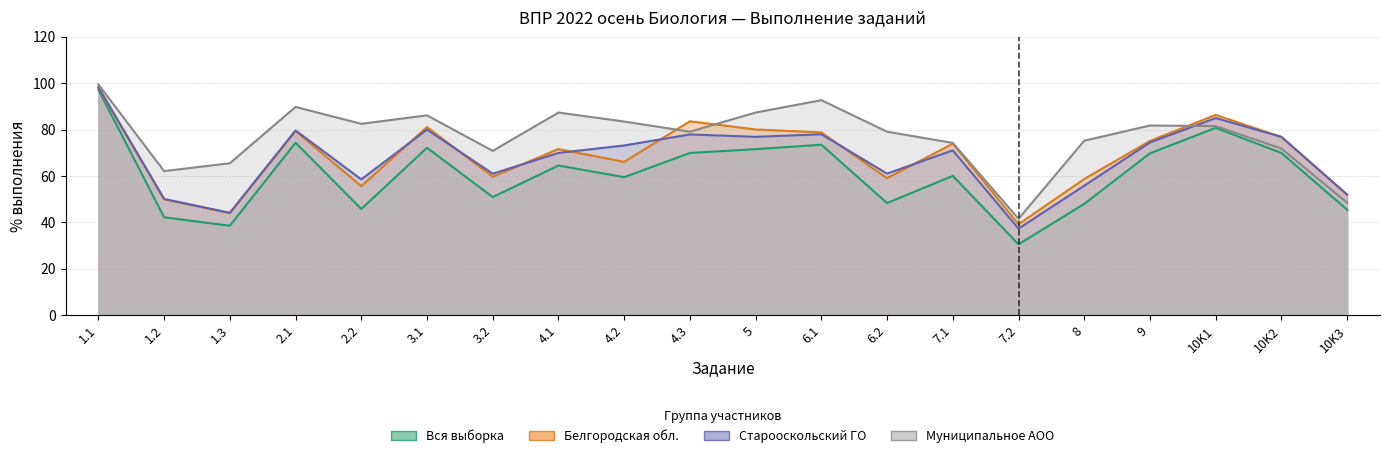

Which series changed the most between 9 and 10K2?

Муниципальное АОО